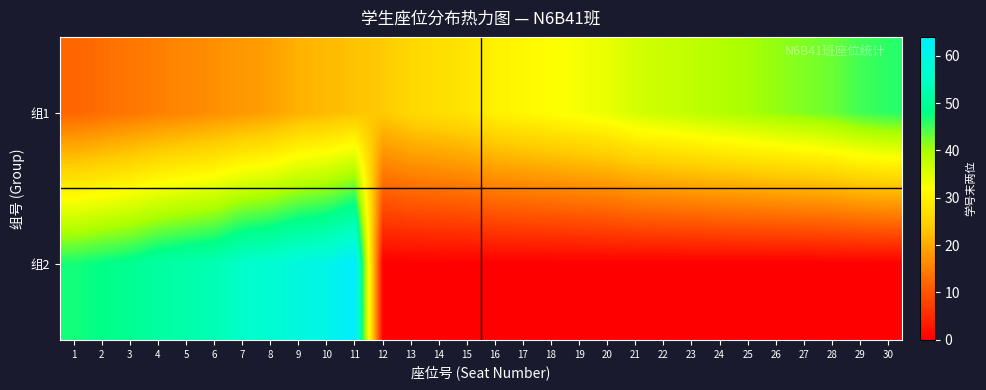

Which series has the largest total across all categories?

组1